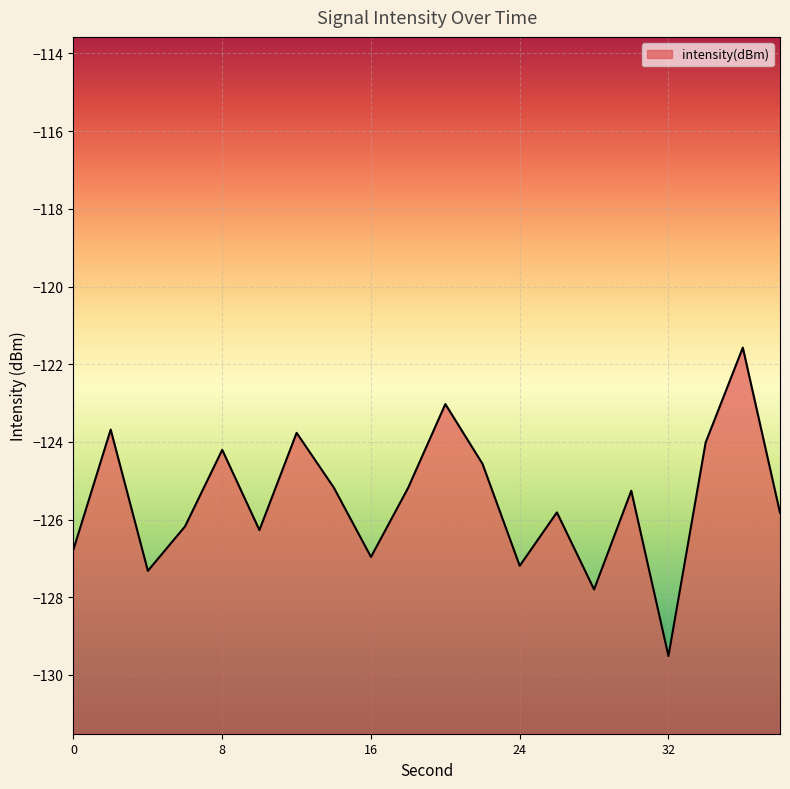

Rank the categories by value from highest to lowest.

36, 20, 2, 12, 34, 8, 22, 14, 18, 30, 26, 38, 6, 10, 0, 16, 24, 4, 28, 32